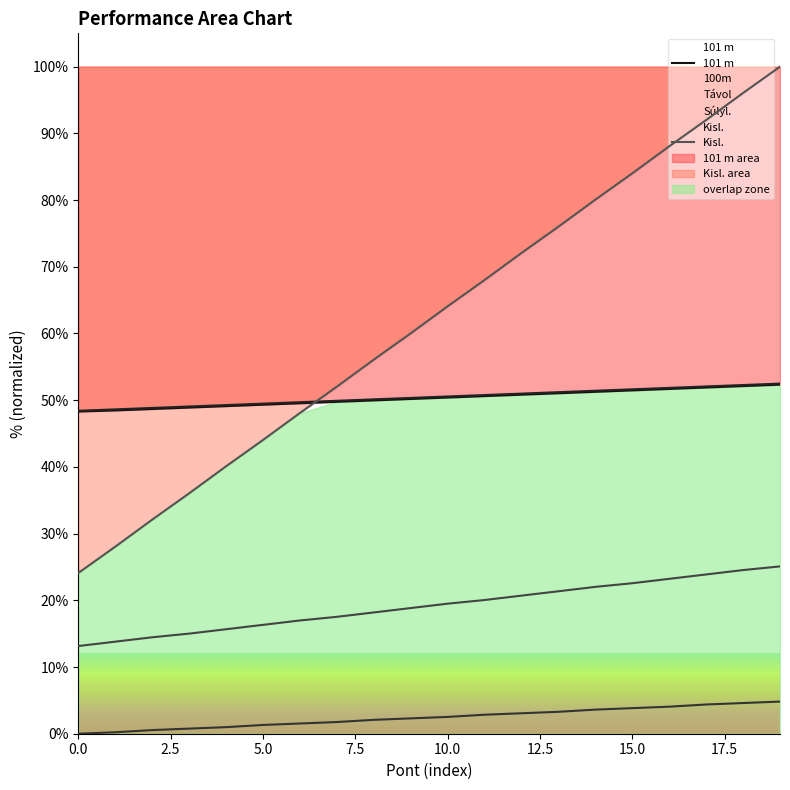

How many values in the Kisl. series are below 64?

10